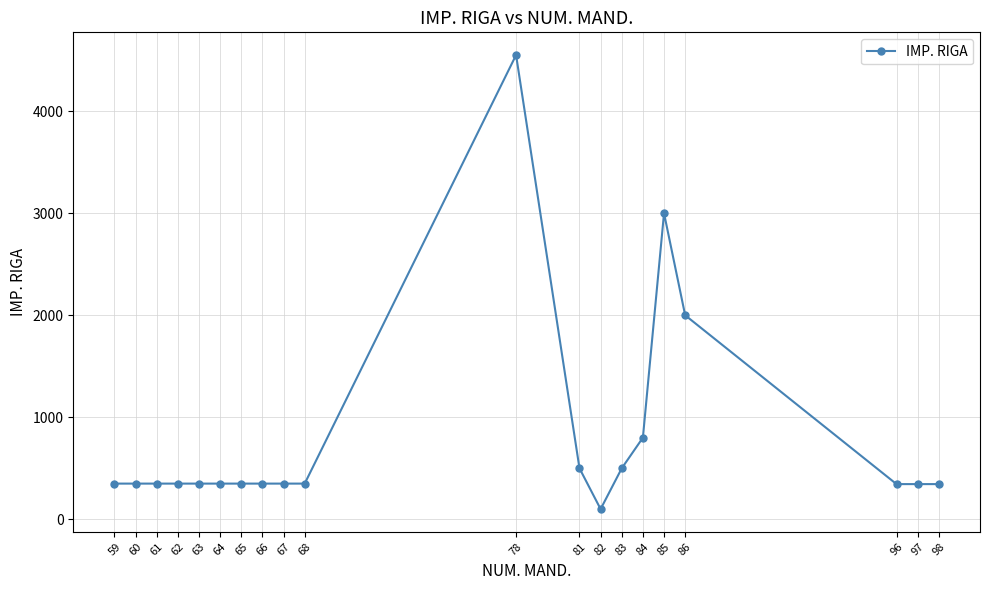

Which category has the highest value across all series?

78